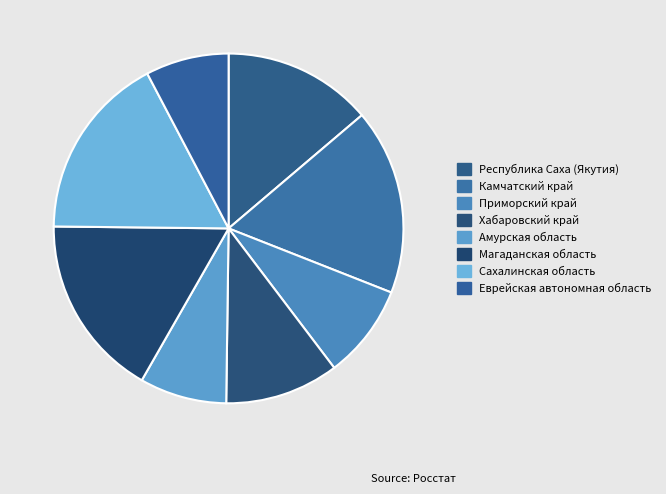

Is it true that Хабаровский край is 22% of the pie?

False